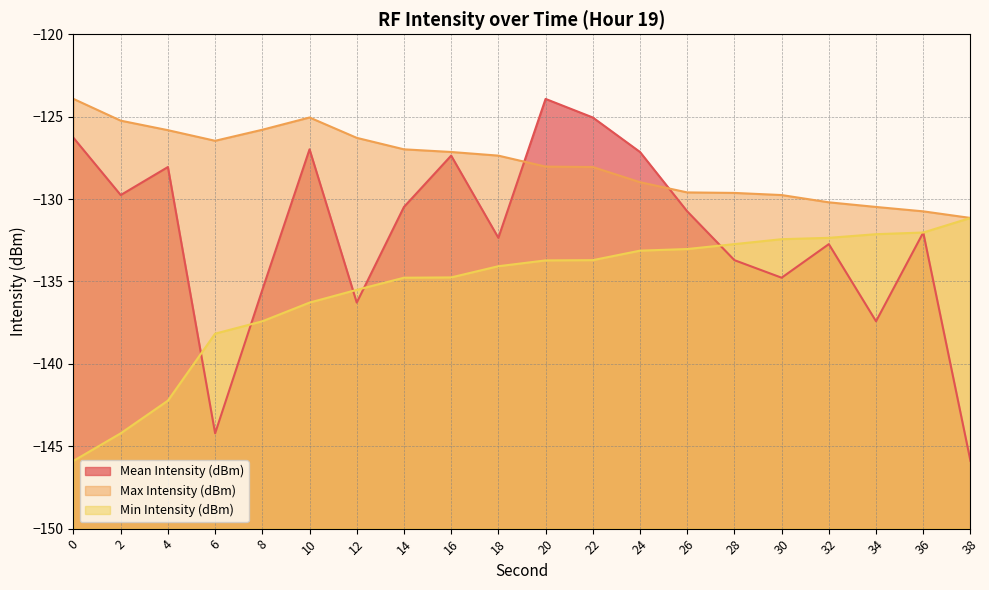

What is the approximate value of Max Intensity (dBm) at 6?

-126.5